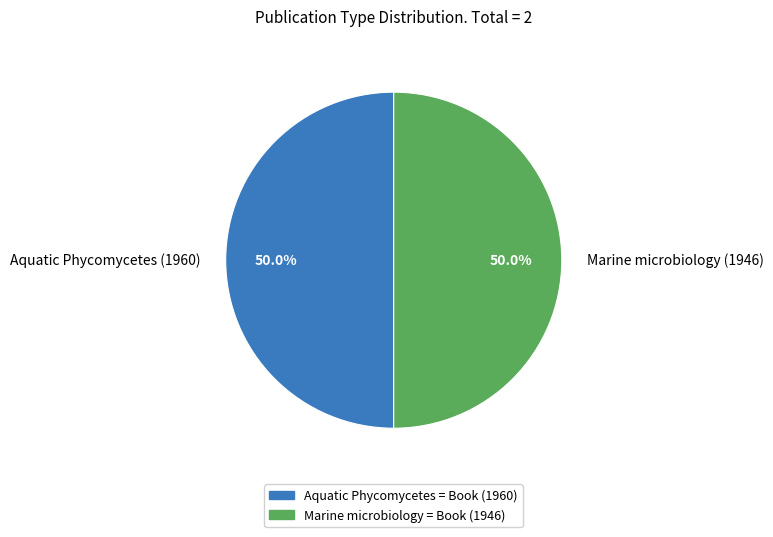

Approximately how many times larger is the value at Marine microbiology (1946) compared to Aquatic Phycomycetes (1960)?

1.0